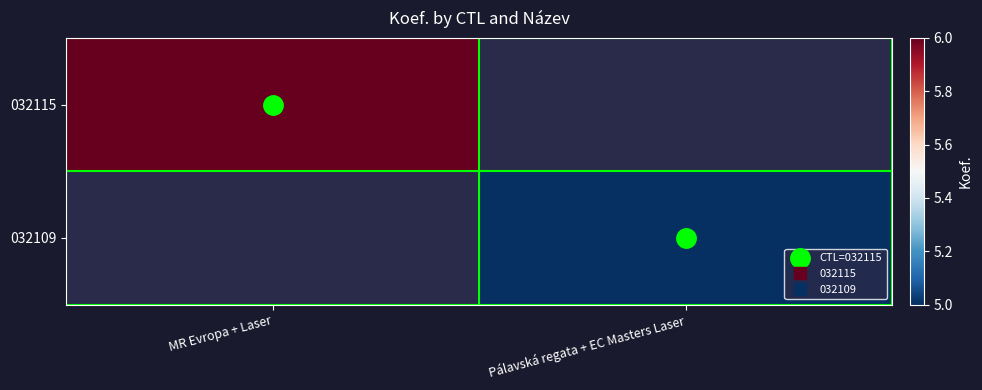

Where is 032115 nearest to the value 6?

MR Evropa + Laser